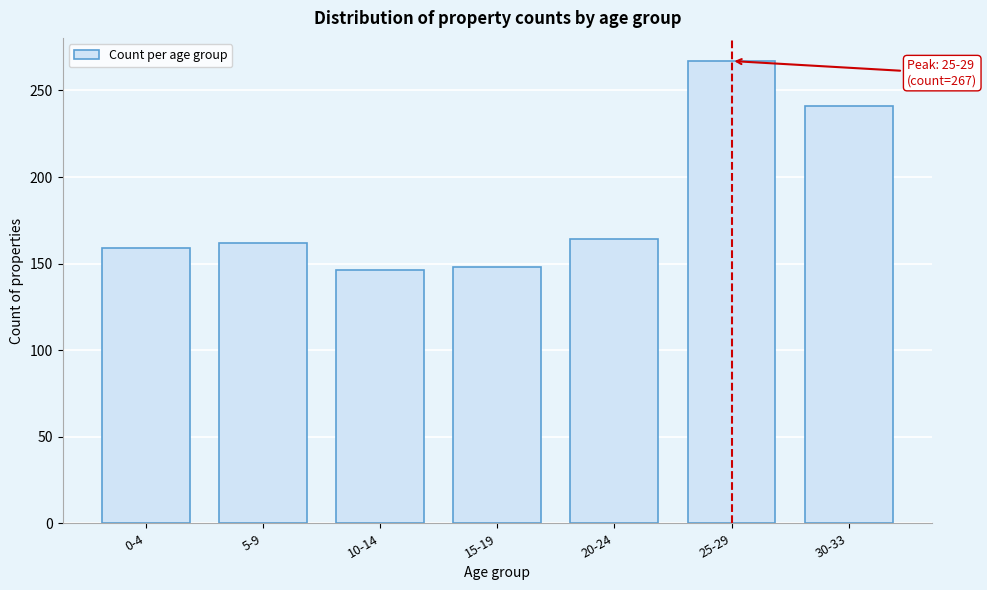

Reading left to right, list all the values displayed in this chart.

0-4=159	5-9=162	10-14=146	15-19=148	20-24=164	25-29=267	30-33=241